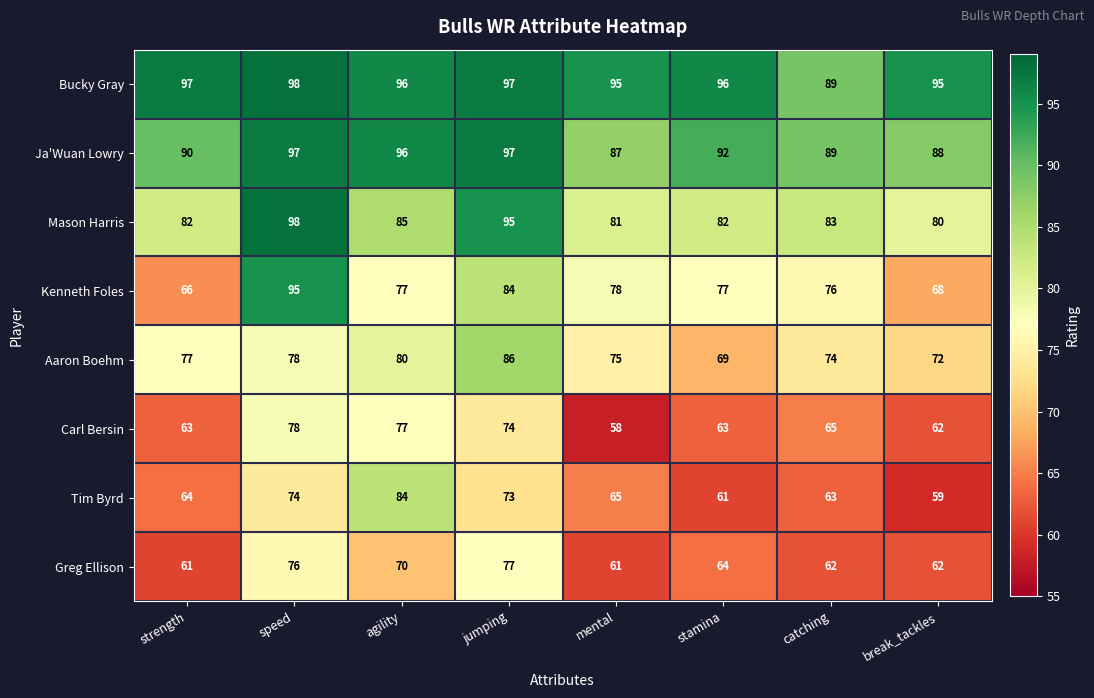

The Carl Bersin series shows 84 at stamina. True or false?

False